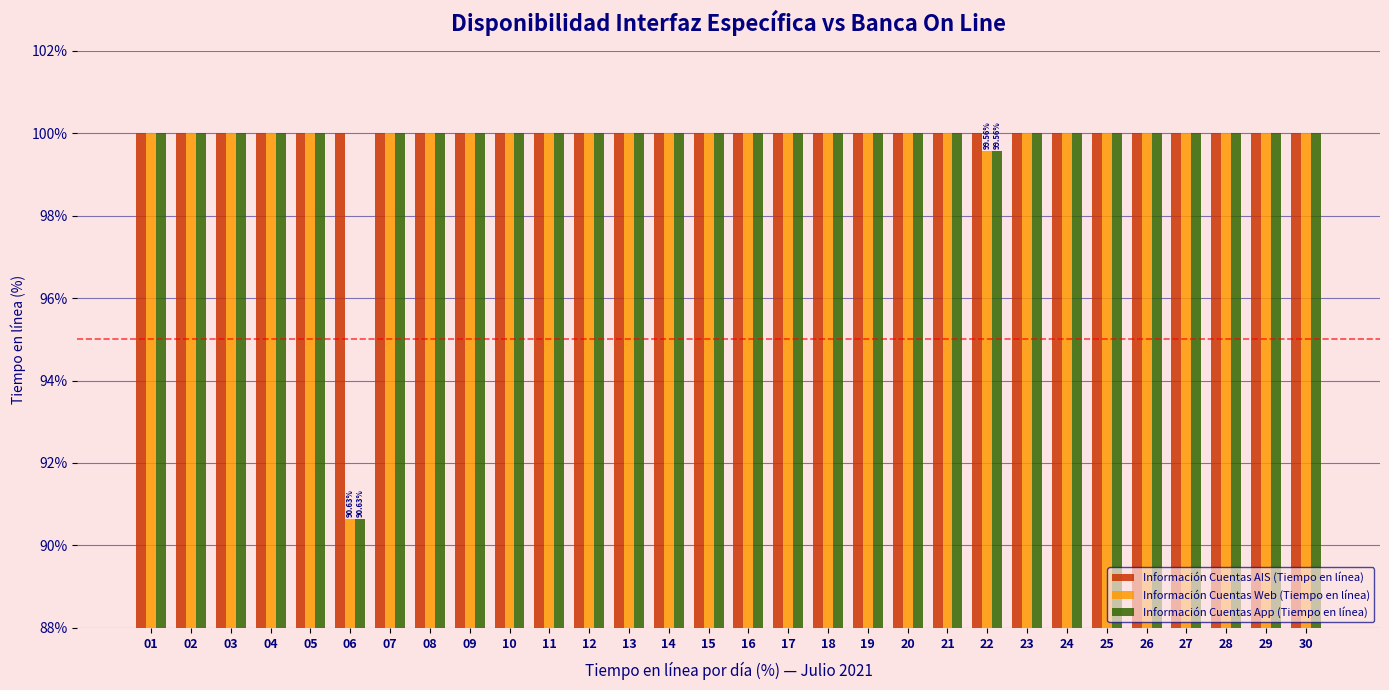

What is the difference between the maximum and minimum values in the Información Cuentas App (Tiempo en línea) series?

9.4